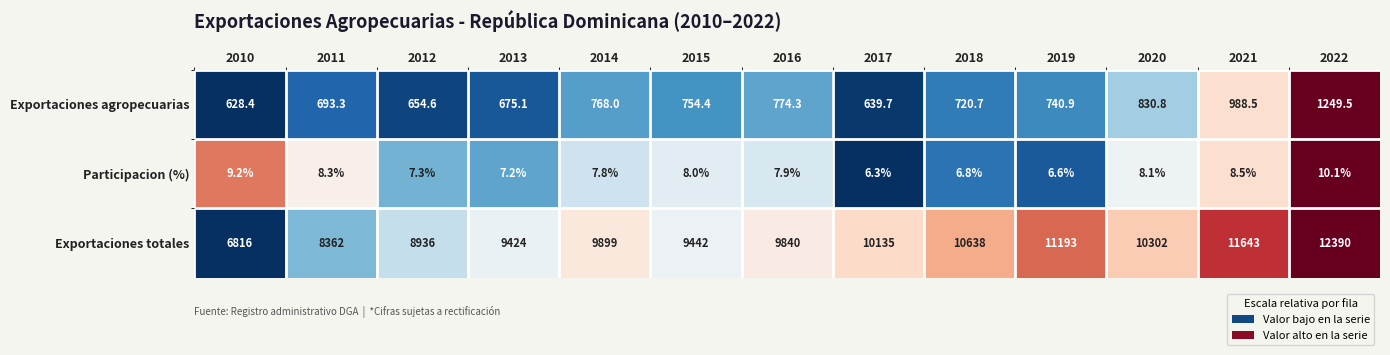

At 2017, list the series in order from smallest to largest.

Participacion (%), Exportaciones agropecuarias, Exportaciones totales